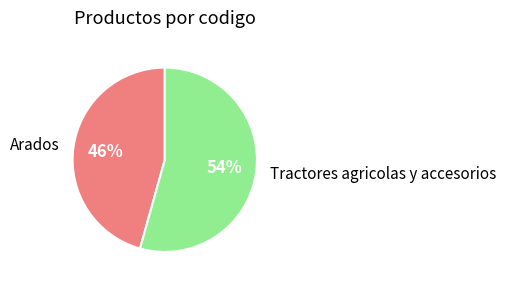

What percentage is the Arados slice, to the nearest percent?

46%